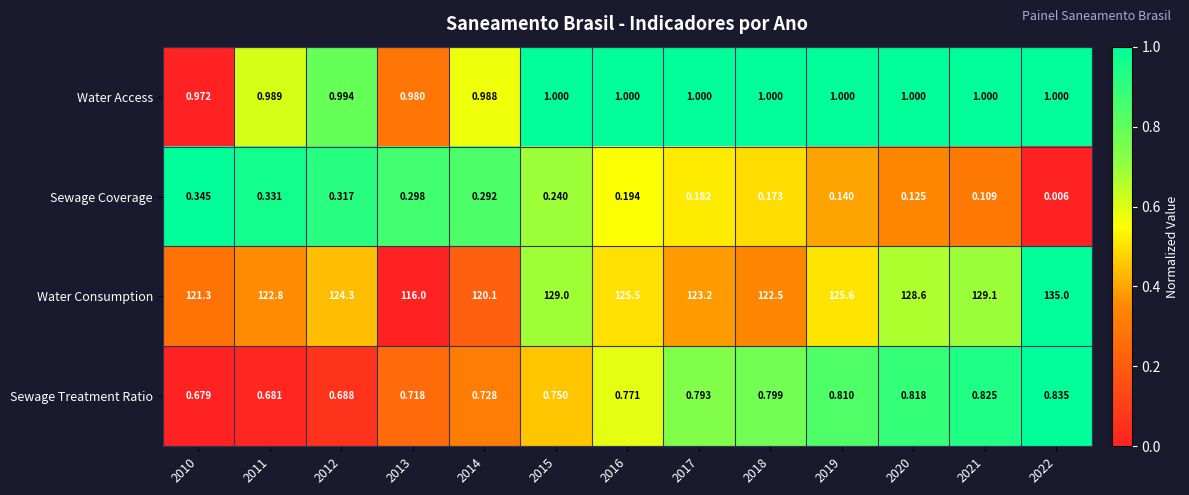

What is the difference between the highest and lowest values at 2017?

123.0